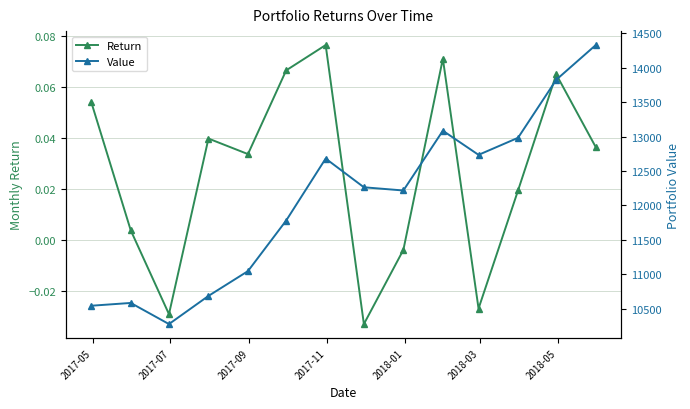

True or false: Return has more than 1 interior local peaks.

True